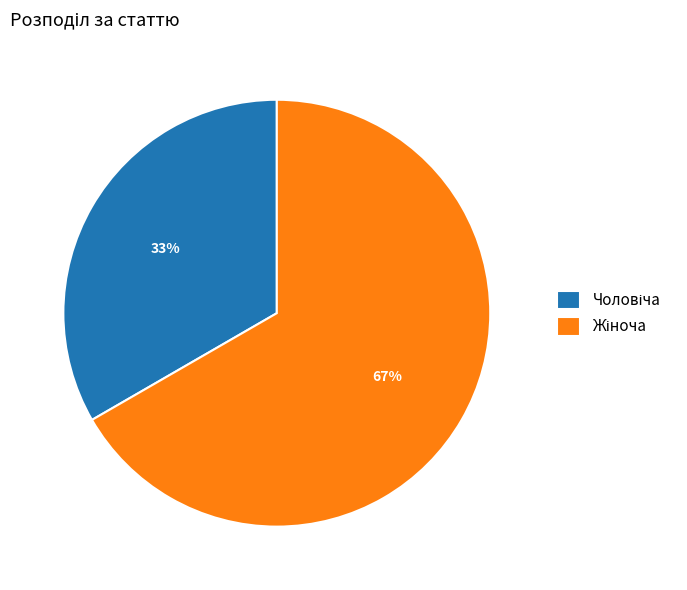

Is there a majority slice in this chart?

Yes